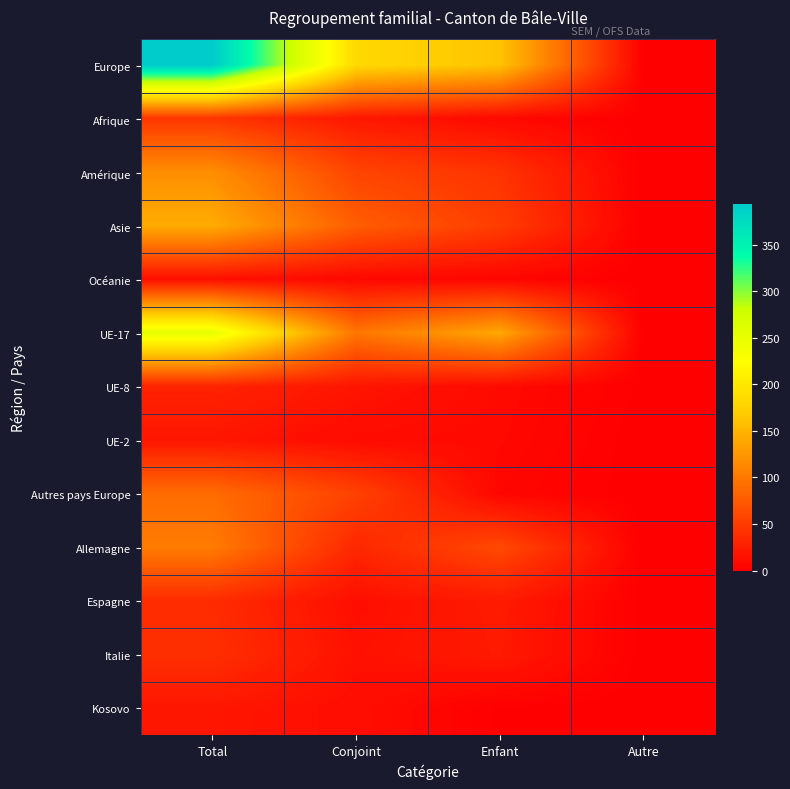

Between Enfant and Conjoint, which is larger?

Conjoint